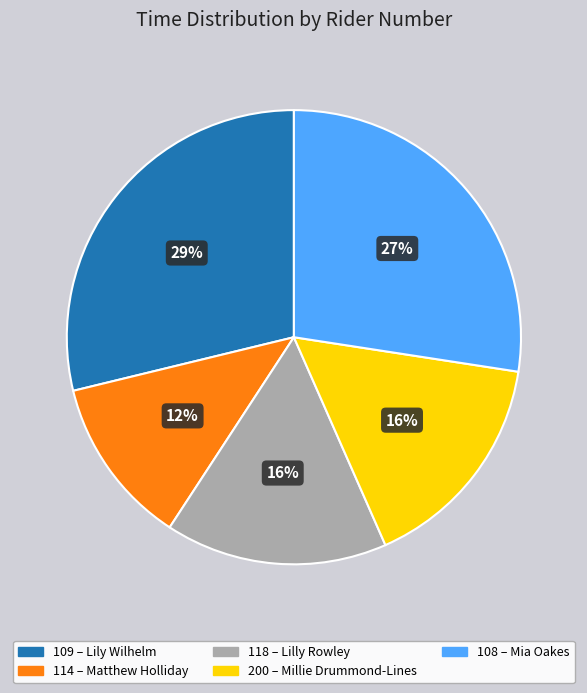

Which slice is the smallest?

114